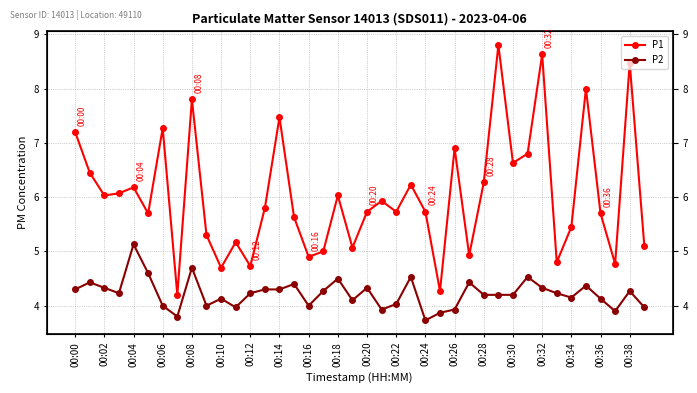

What position from the left is 00:06?

7